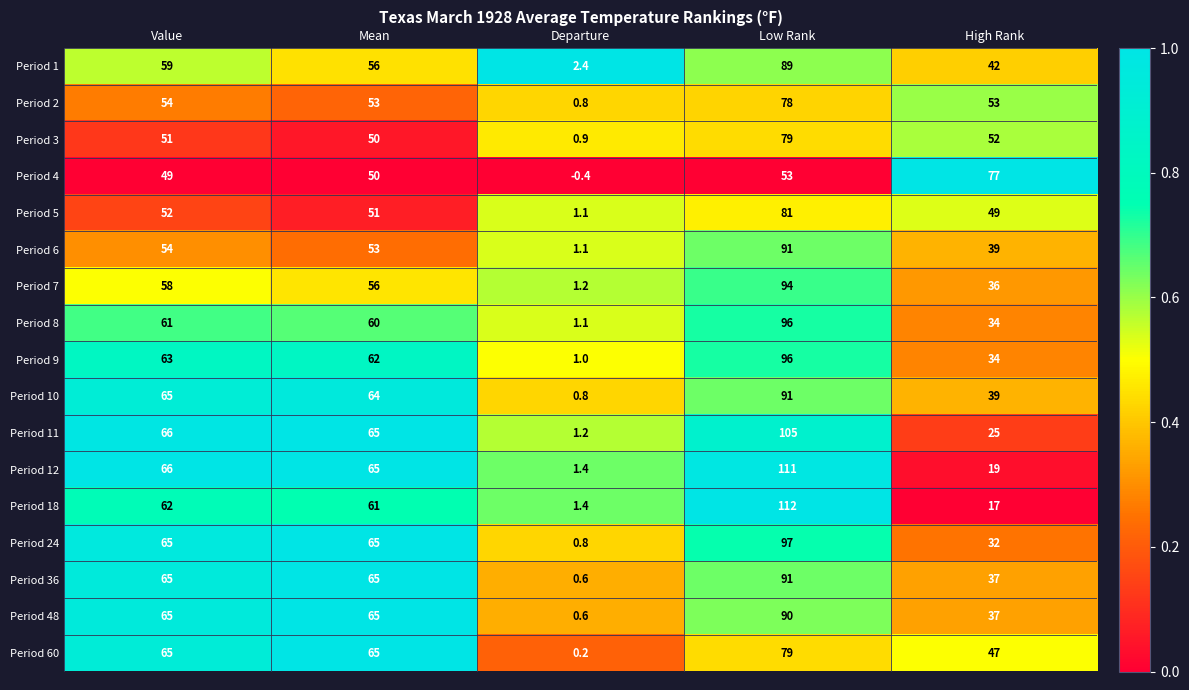

Which series has the widest spread of values?

Period 18